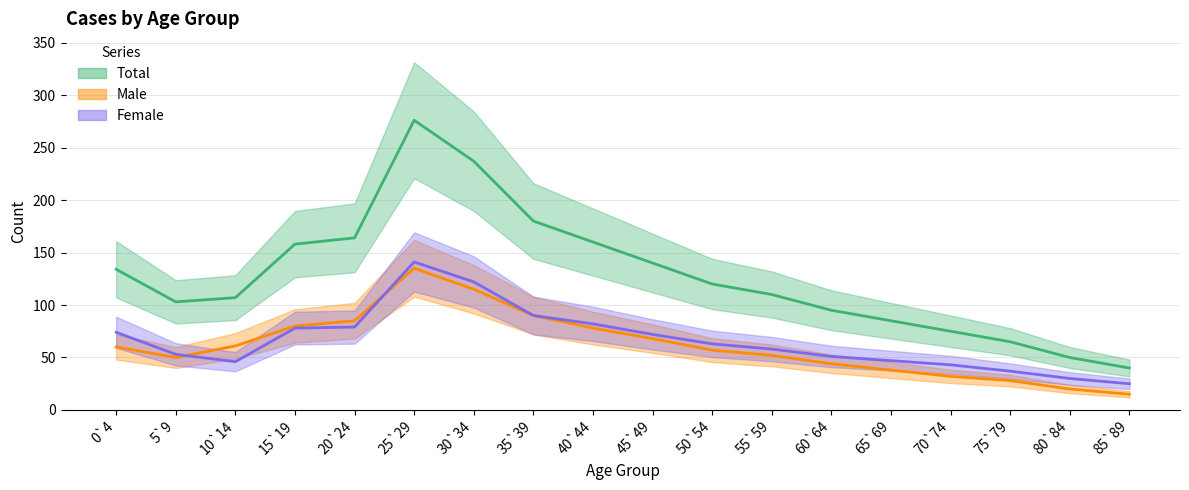

What is the lowest value of the Total series?

40